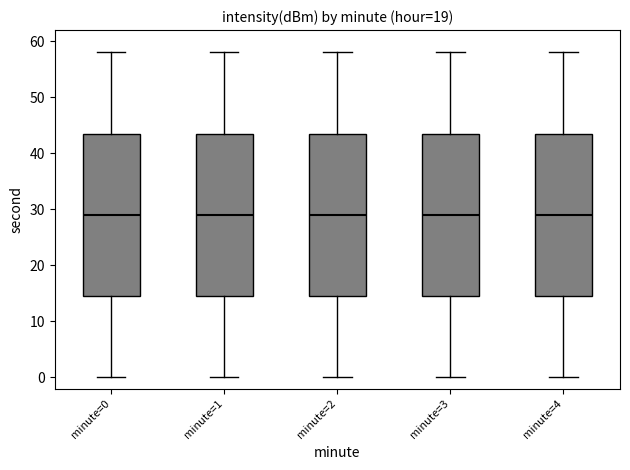

Where does the upper whisker of the box for minute=0 end on the y-axis? The values are not printed on the chart, so give them approximately, as read against the axis.

58